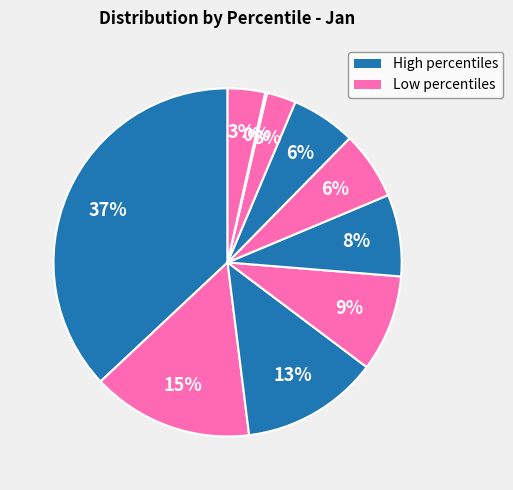

How many slices are in this pie chart?

10